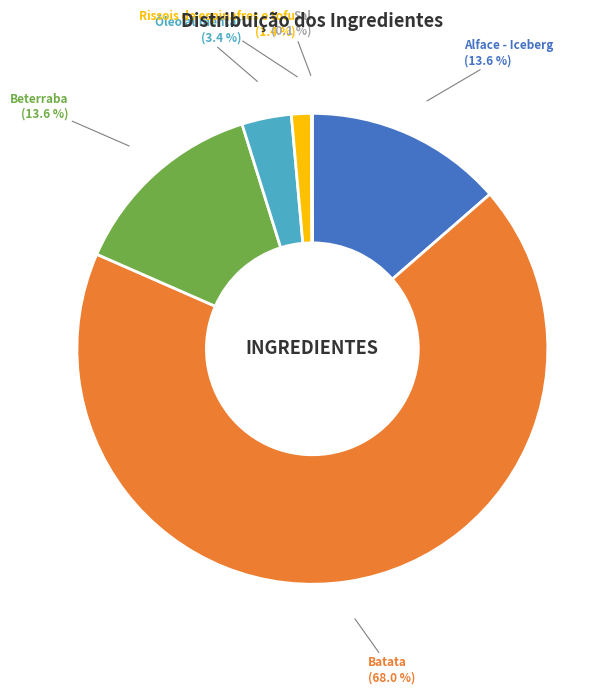

Does any single category account for the majority?

Yes